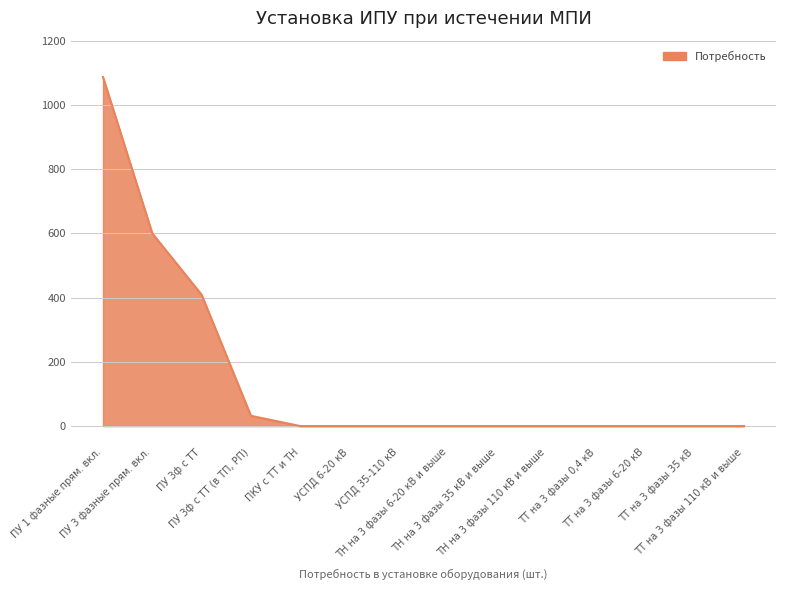

Reading right to left, extract all data points from this chart.

ТТ на 3 фазы 110 кВ и выше=0	ТТ на 3 фазы 35 кВ=0	ТТ на 3 фазы 6-20 кВ=0	ТТ на 3 фазы 0,4 кВ=0	ТН на 3 фазы 110 кВ и выше=0	ТН на 3 фазы 35 кВ и выше=0	ТН на 3 фазы 6-20 кВ и выше=0	УСПД 35-110 кВ=0	УСПД 6-20 кВ=0	ПКУ с ТТ и ТН=0	ПУ 3ф с ТТ (в ТП, РП)=32	ПУ 3ф с ТТ=409	ПУ 3 фазные прям. вкл.=600	ПУ 1 фазные прям. вкл.=1087